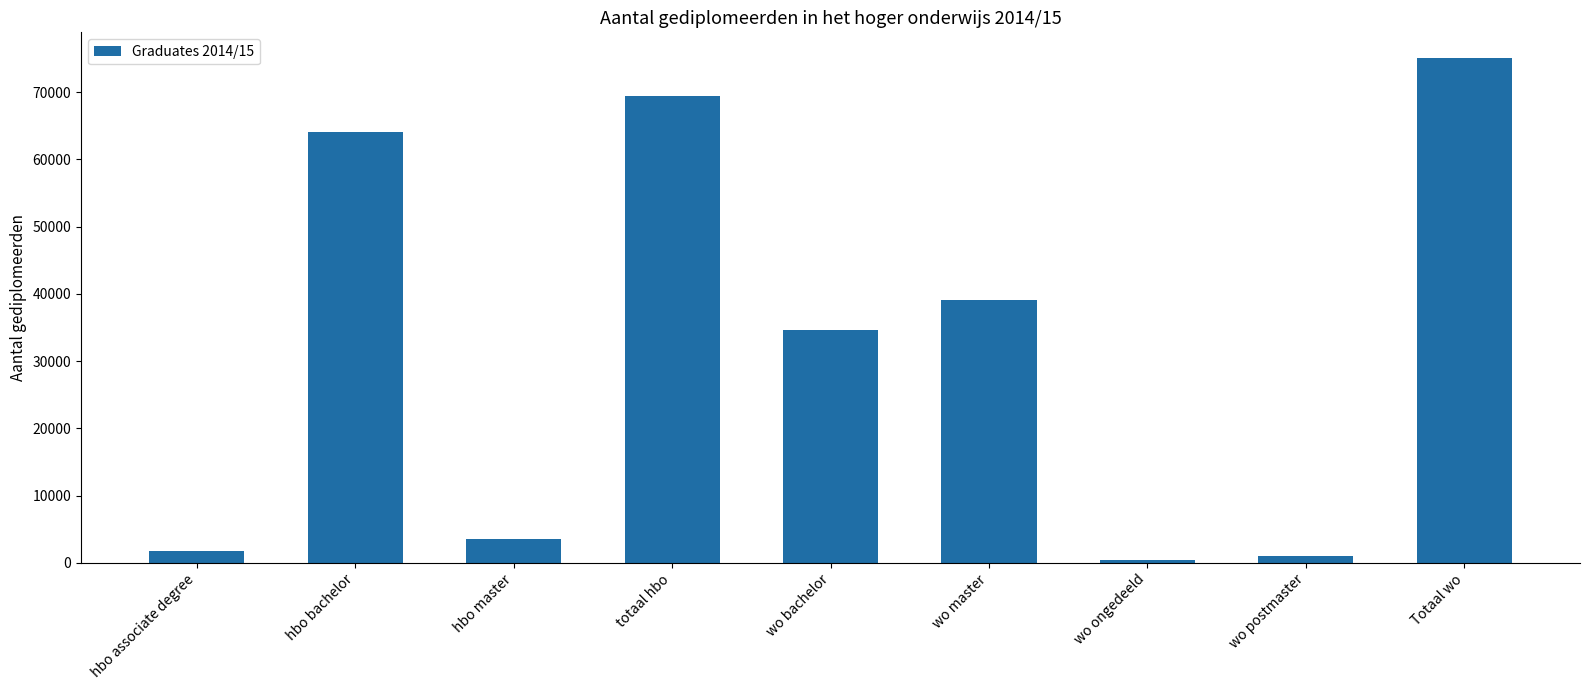

How many series are shown in this chart?

1